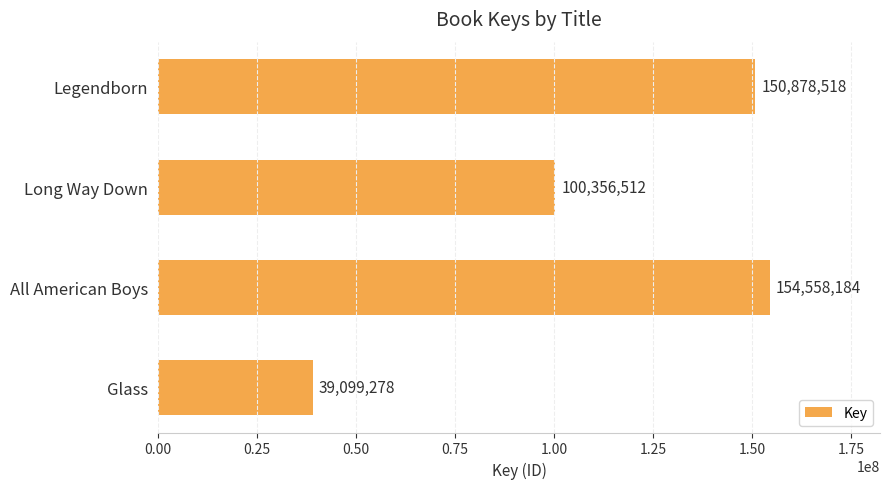

How many distinct data groups are displayed?

1